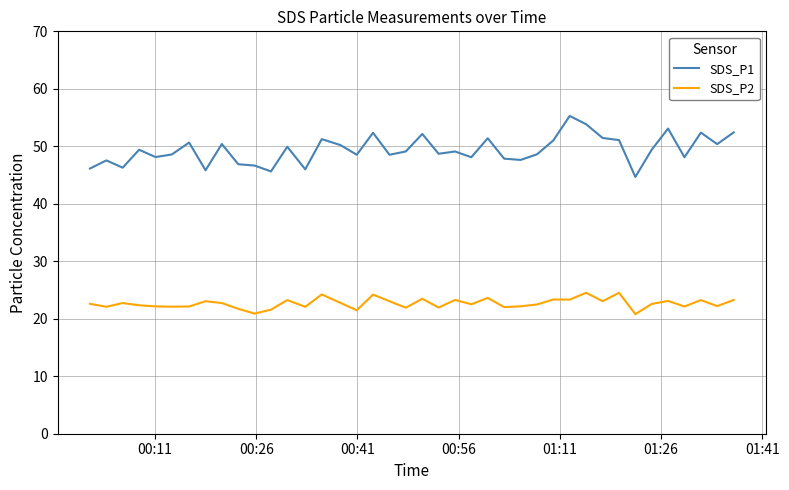

List the series in order of their peak value, lowest first.

SDS_P2, SDS_P1